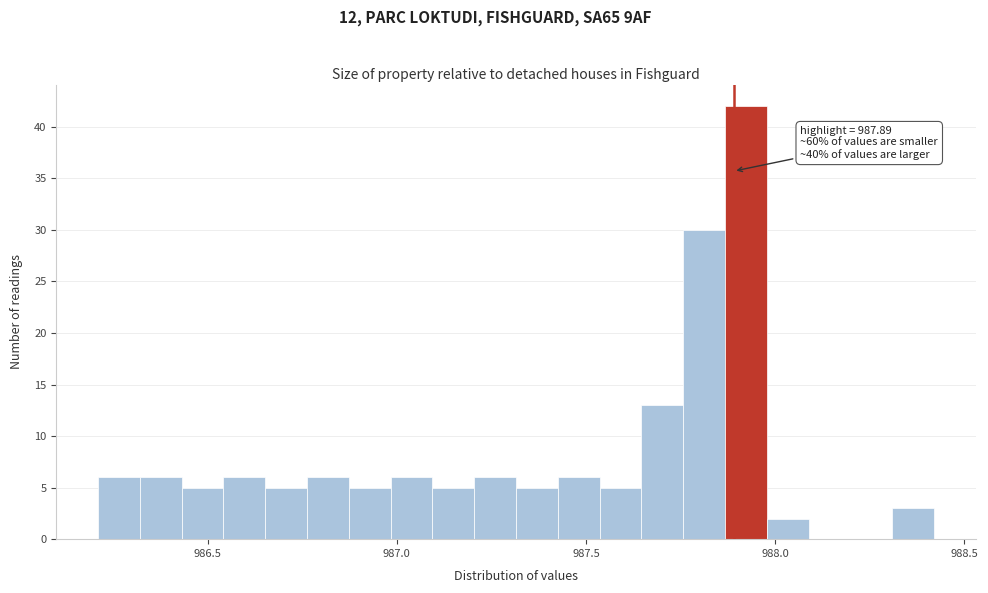

Around what value on the x-axis is the tallest bar? Give the approximate position of its centre, as read against the axis.

987.90